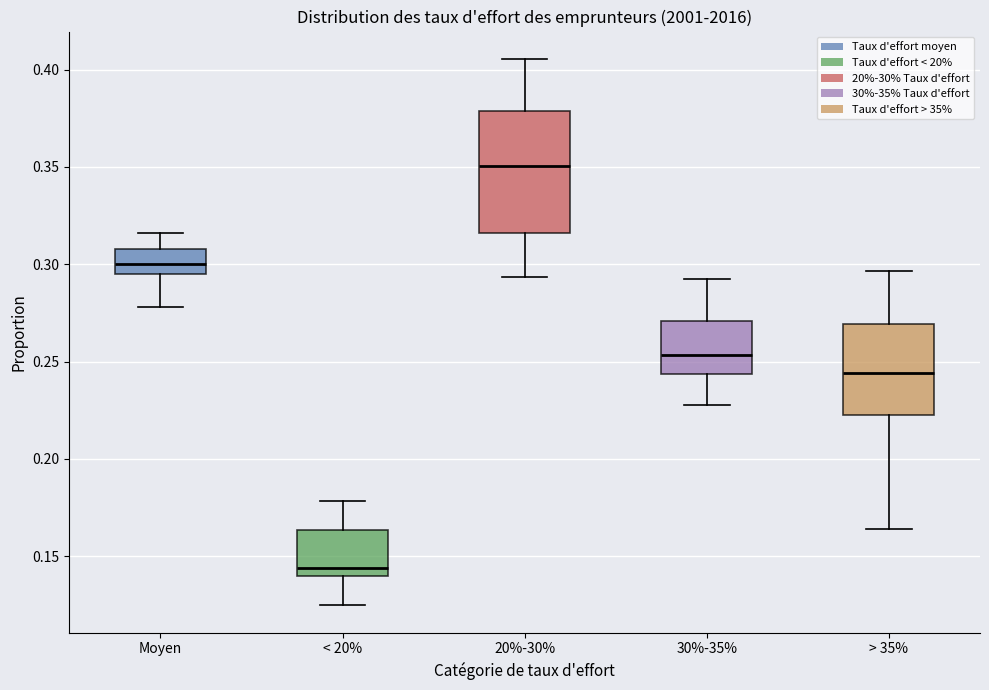

Reading left to right, transcribe this box plot: for each box, give where its median line is, the range the box spans, and where its two whiskers end, as read against the y-axis. The values are not printed on the chart, so give them approximately, as read against the axis.

Moyen: median 0.300, box 0.295 to 0.310, whiskers 0.280 to 0.315
< 20%: median 0.145, box 0.140 to 0.165, whiskers 0.125 to 0.180
20%-30%: median 0.350, box 0.315 to 0.380, whiskers 0.295 to 0.405
30%-35%: median 0.255, box 0.245 to 0.270, whiskers 0.225 to 0.290
> 35%: median 0.245, box 0.225 to 0.270, whiskers 0.165 to 0.295